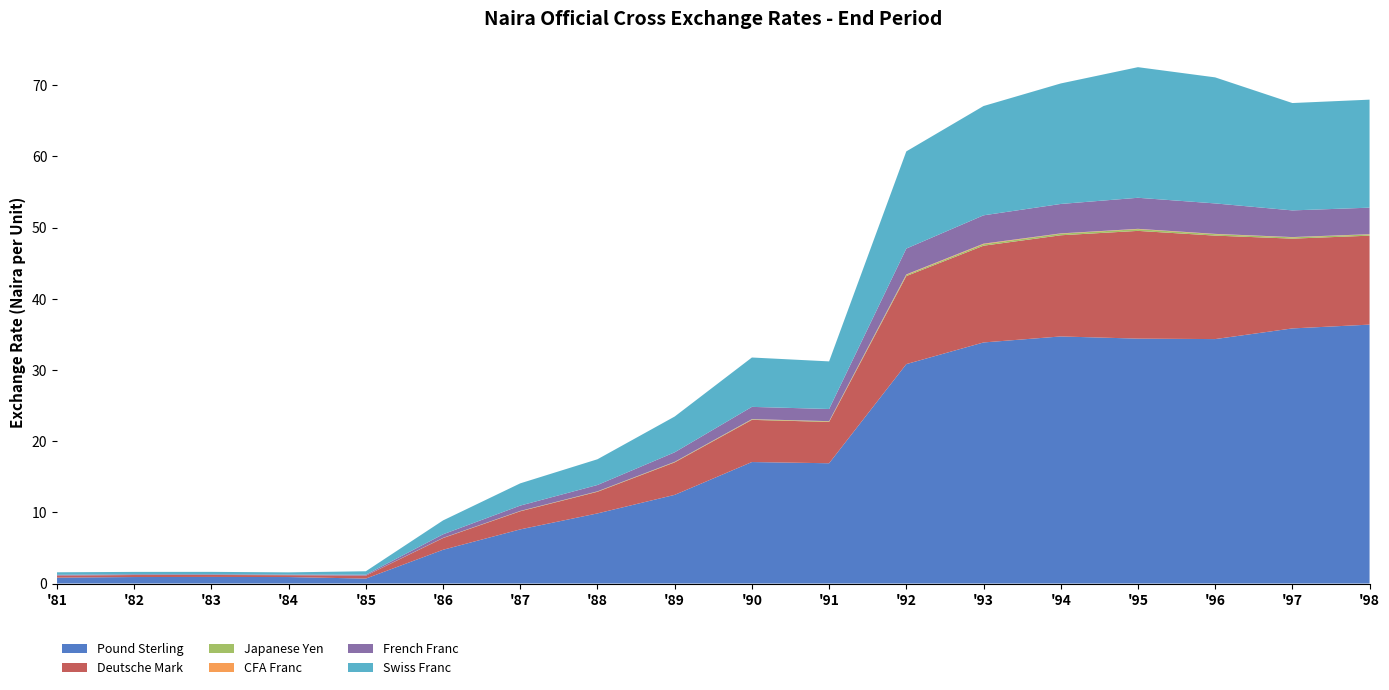

Reading right to left, what are all the values shown in this chart?

Pound Sterling: 36.4	35.8	34.3	34.4	34.7	33.9	30.8	16.9	17.1	12.5	9.8	7.6	4.7	0.7	0.9	0.9	0.9	0.8
Deutsche Mark: 12.5	12.6	14.5	15.1	14.2	13.6	12.4	5.8	5.9	4.6	3.0	2.5	1.6	0.4	0.3	0.3	0.3	0.3
Japanese Yen: 0.2	0.2	0.2	0.2	0.2	0.2	0.2	0.1	0.1	0.1	0.0	0.0	0.0	0.0	0.0	0.0	0.0	0.0
CFA Franc: 0.0	0.0	0.0	0.0	0.0	0.1	0.1	0.0	0.0	0.0	0.0	0.0	0.0	0.0	0.0	0.0	0.0	0.0
French Franc: 3.7	3.7	4.3	4.4	4.1	4.0	3.6	1.7	1.7	1.3	0.9	0.8	0.5	0.1	0.1	0.1	0.1	0.1
Swiss Franc: 15.2	15.1	17.7	18.3	16.9	15.4	13.6	6.7	6.9	5.0	3.6	3.1	2.0	0.5	0.3	0.3	0.3	0.4